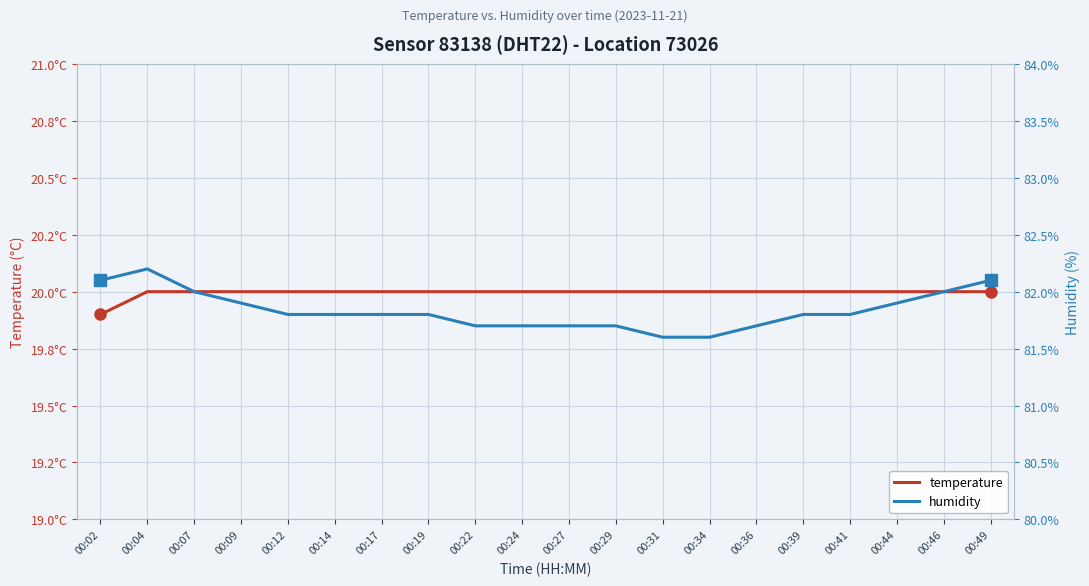

Reading left to right, what are all the values shown in this chart?

temperature: 19.9	20.0	20.0	20.0	20.0	20.0	20.0	20.0	20.0	20.0	20.0	20.0	20.0	20.0	20.0	20.0	20.0	20.0	20.0	20.0
humidity: 82.1	82.2	82.0	81.9	81.8	81.8	81.8	81.8	81.7	81.7	81.7	81.7	81.6	81.6	81.7	81.8	81.8	81.9	82.0	82.1